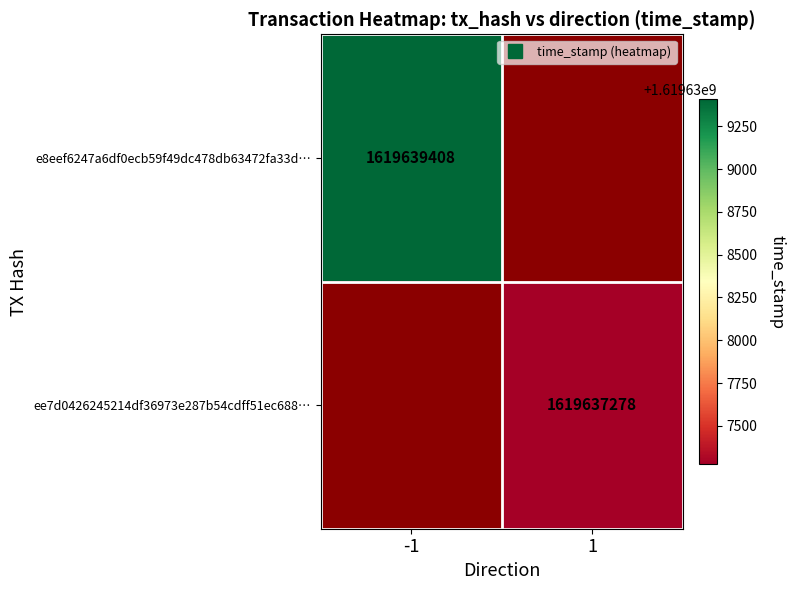

Rank the categories by ee7d0426245214df36973e287b54cdff51ec688… value from lowest to highest.

-1, 1